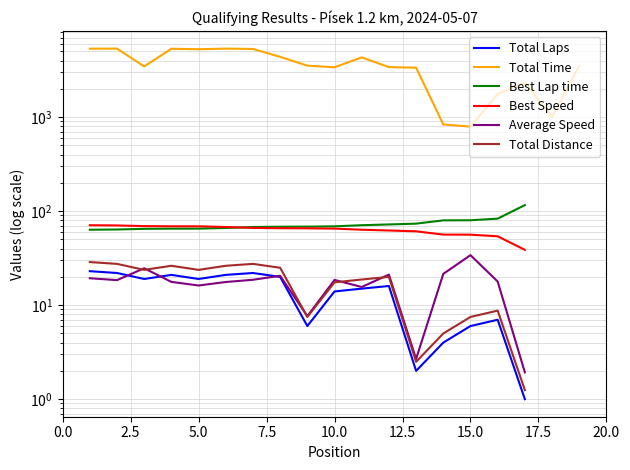

The value of Best Speed at 5.0 is 69.4. True or false?

True